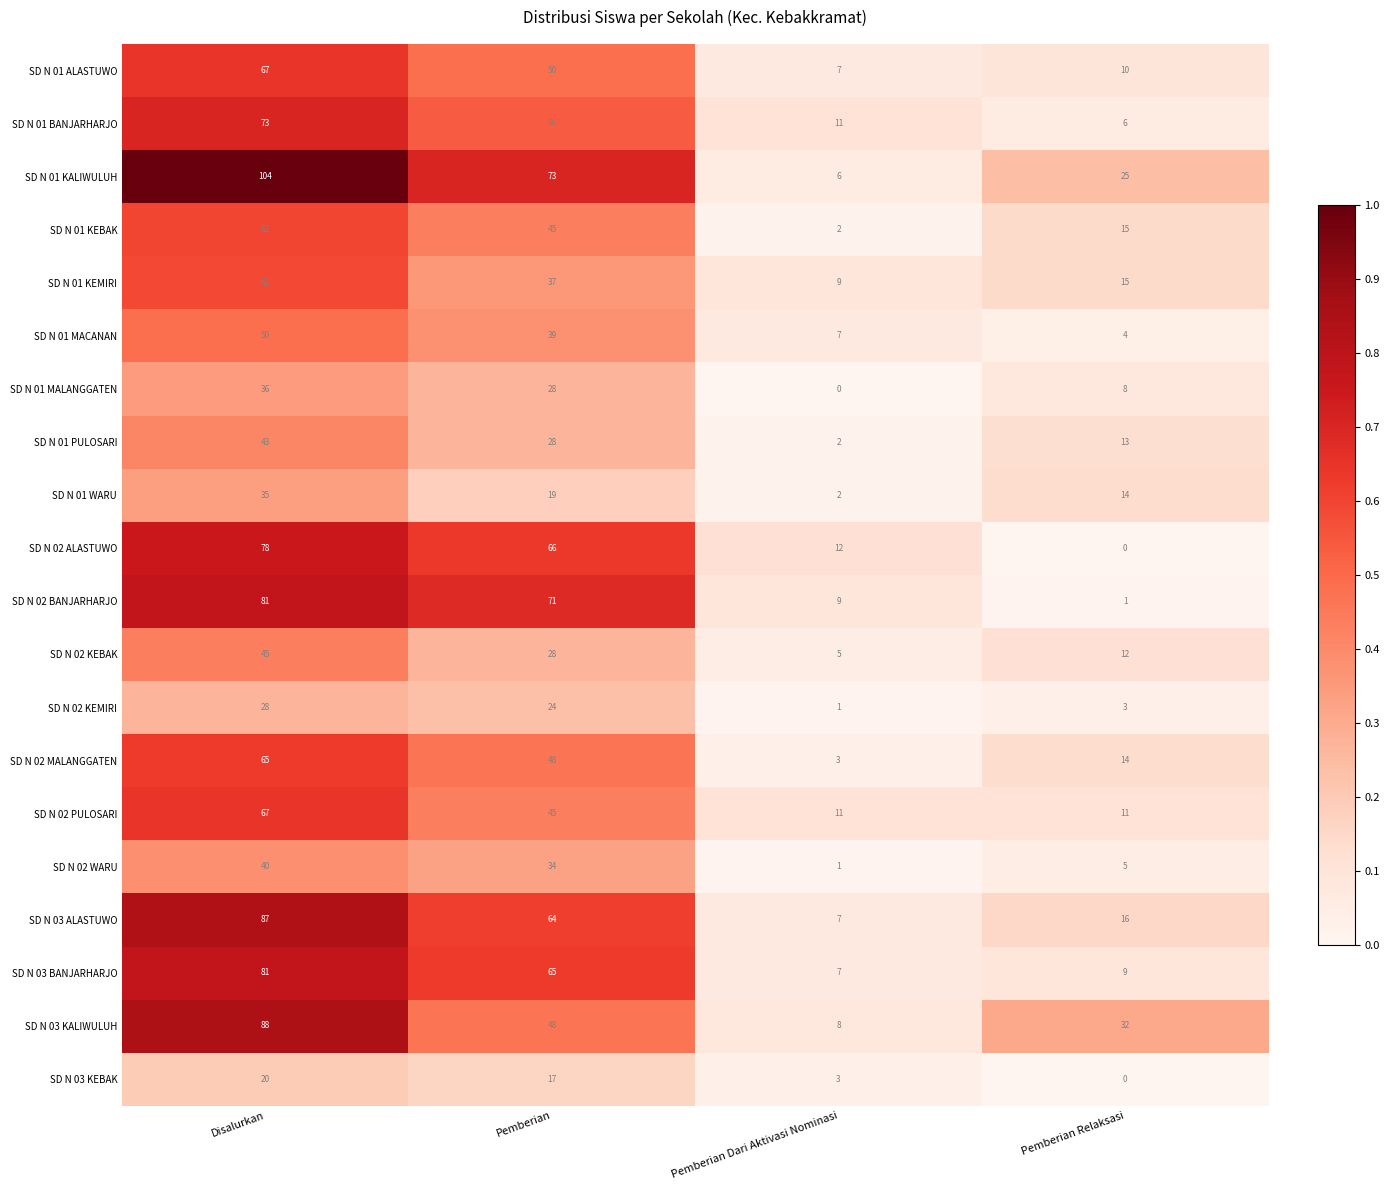

Count the SD N 01 WARU values in the range 14 to 35.

3